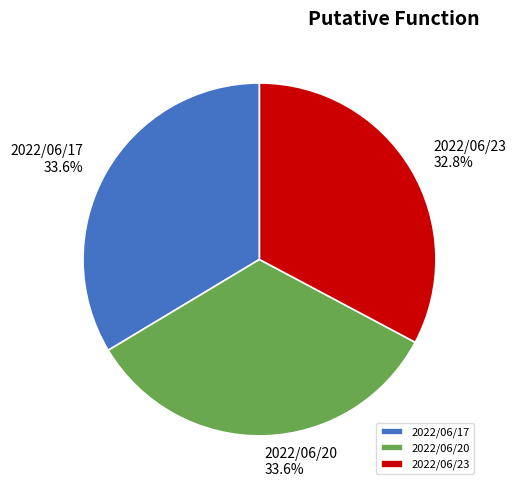

What percentage is the 2022/06/17 slice, to the nearest percent?

34%